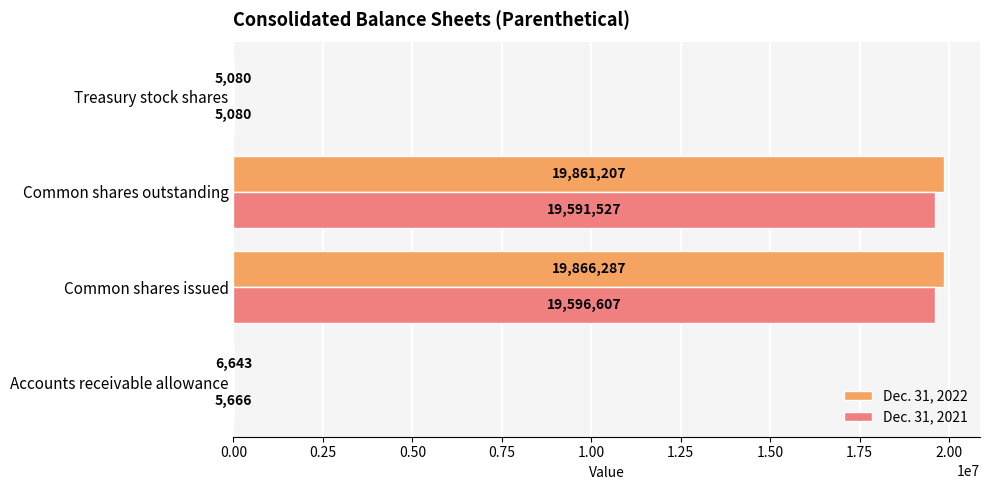

Is it true that Dec. 31, 2022 equals 5080 at Treasury stock shares?

True